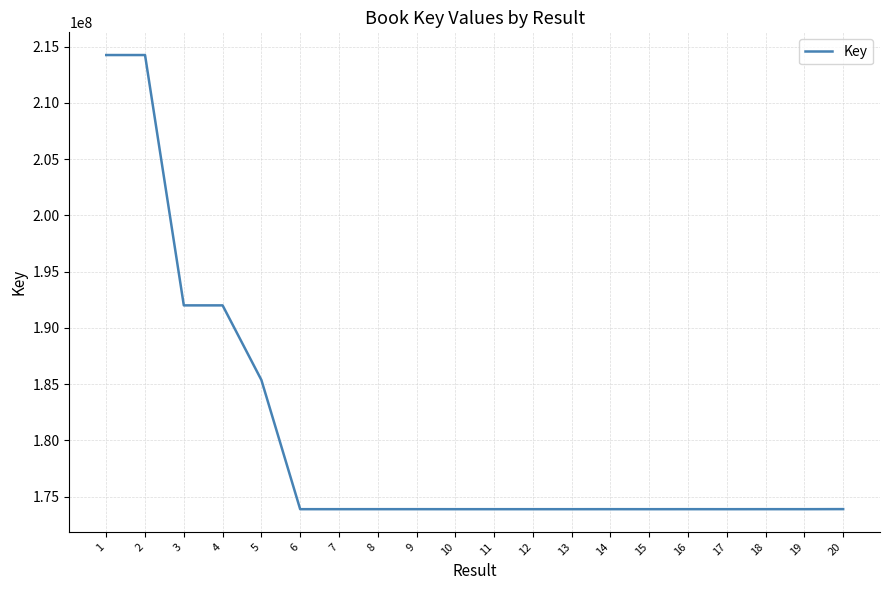

What is the difference between the maximum and second lowest values?

40353583